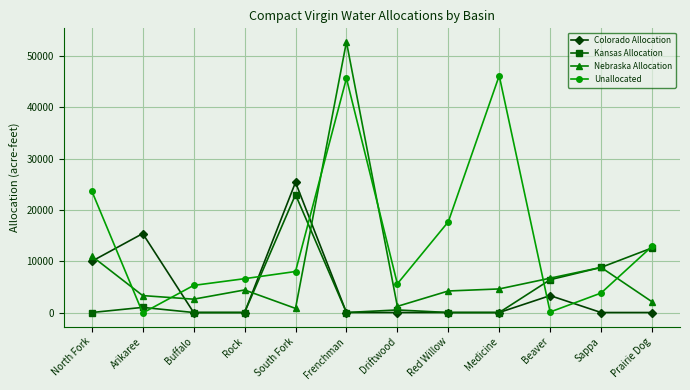

List the series in order of their peak value, highest first.

Nebraska Allocation, Unallocated, Colorado Allocation, Kansas Allocation